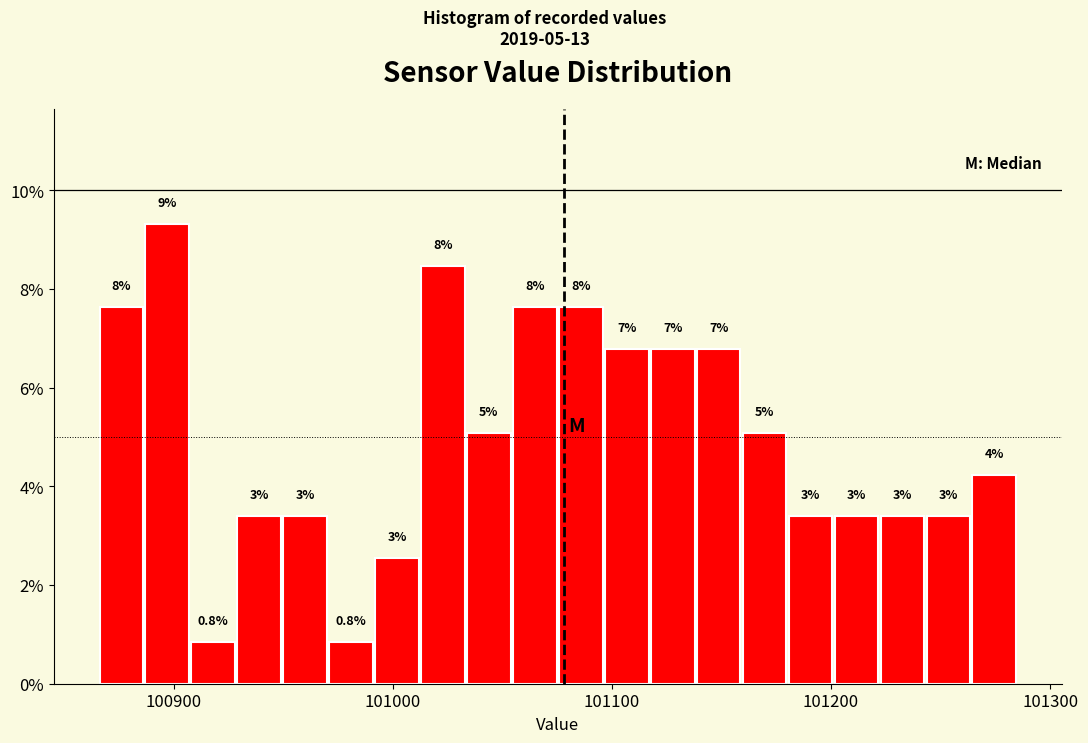

Around what value on the x-axis is the tallest bar? Give the approximate position of its centre, as read against the axis.

100900